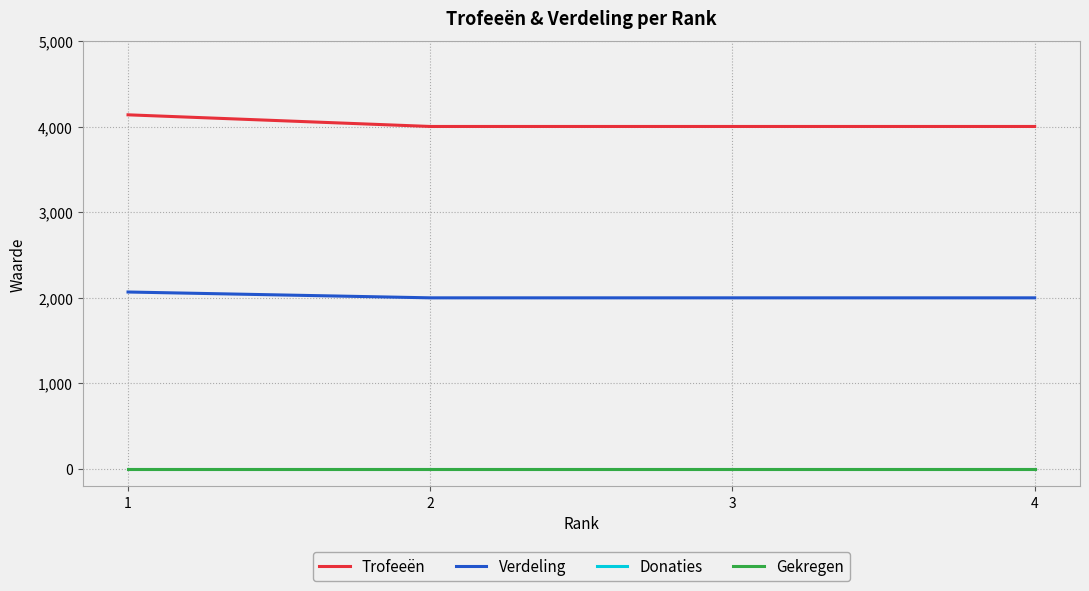

Reading left to right, list all the values displayed in this chart.

Trofeeën: 1=4137	2=4001	3=4001	4=4001
Verdeling: 1=2068	2=2000	3=2000	4=2000
Donaties: 1=0	2=0	3=0	4=0
Gekregen: 1=0	2=0	3=0	4=0